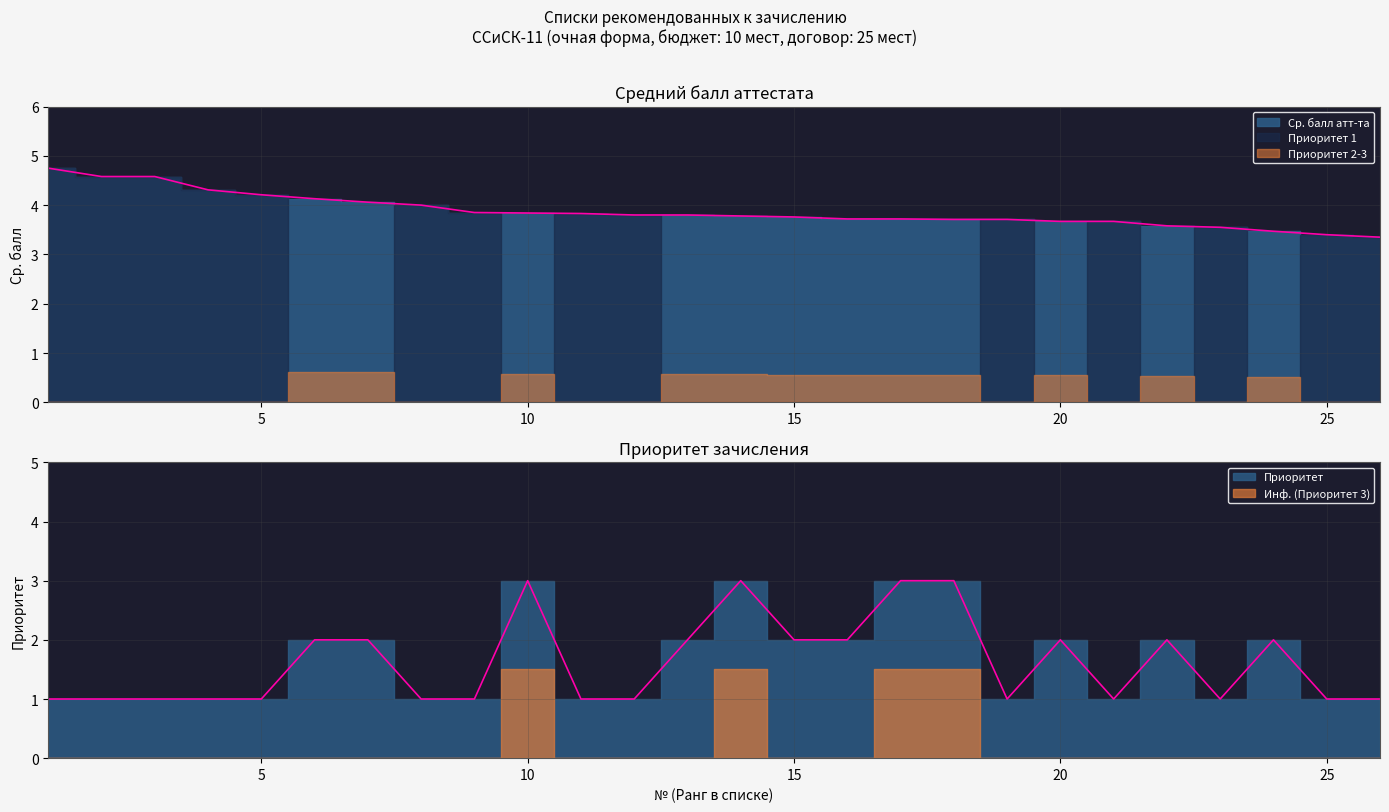

Does the chart have visible grid lines?

Yes